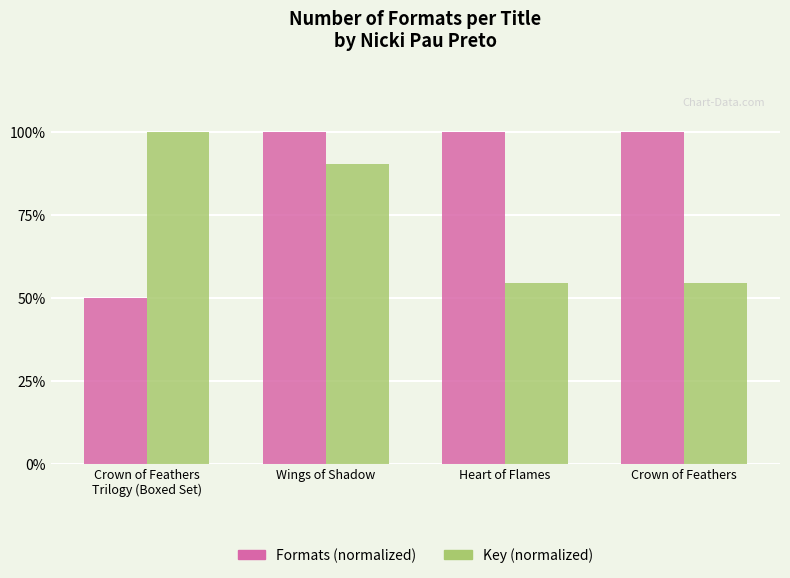

What is the spread (max minus min) of values at Crown of Feathers?

45.5